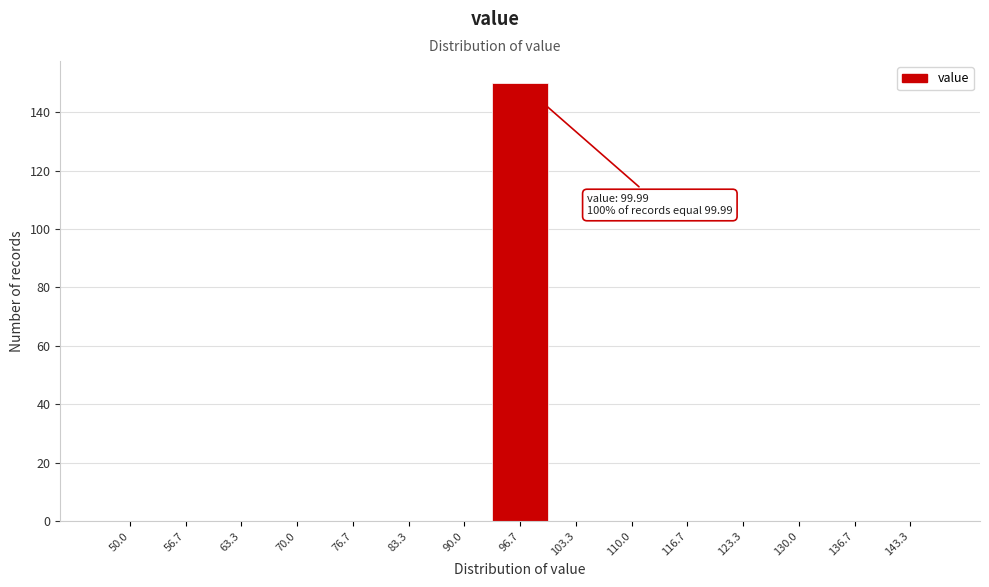

Reading left to right, extract all data points from this chart.

50.0=0	56.7=0	63.3=0	70.0=0	76.7=0	83.3=0	90.0=0	96.7=150	103.3=0	110.0=0	116.7=0	123.3=0	130.0=0	136.7=0	143.3=0